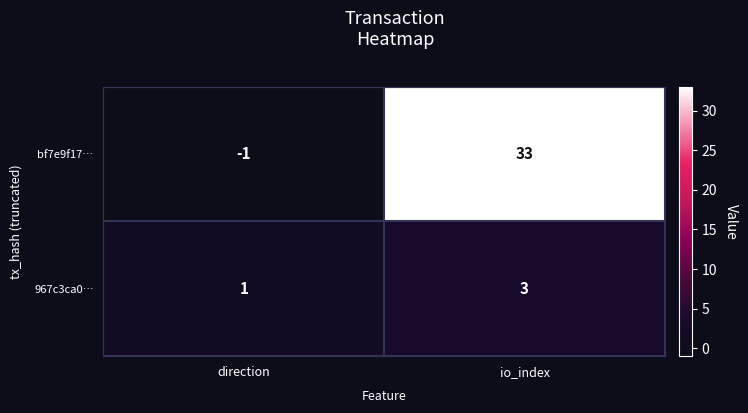

Which series changed the most between direction and io_index?

bf7e9f17…